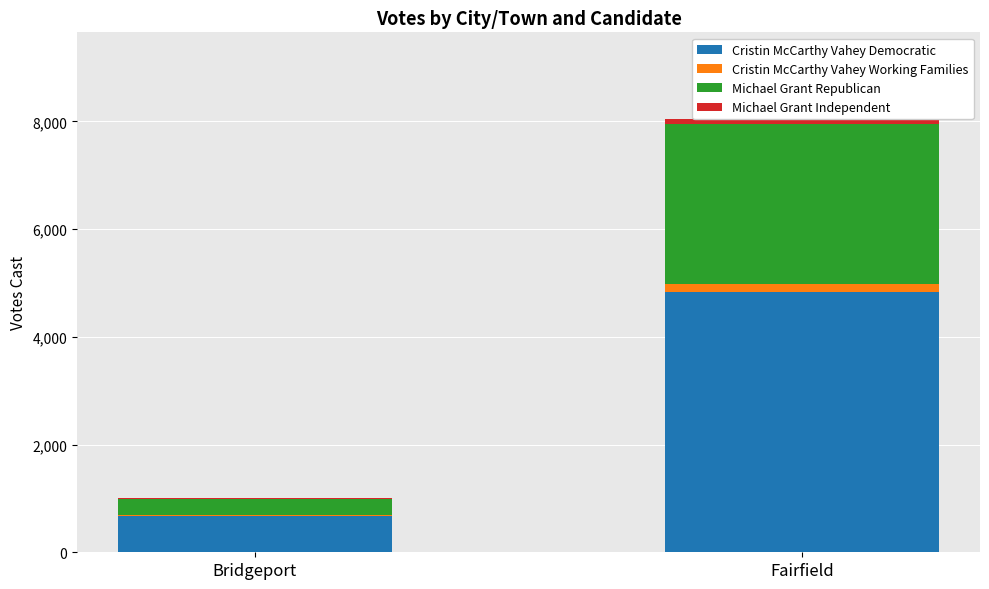

What is the average value of the Michael Grant Independent series?

54